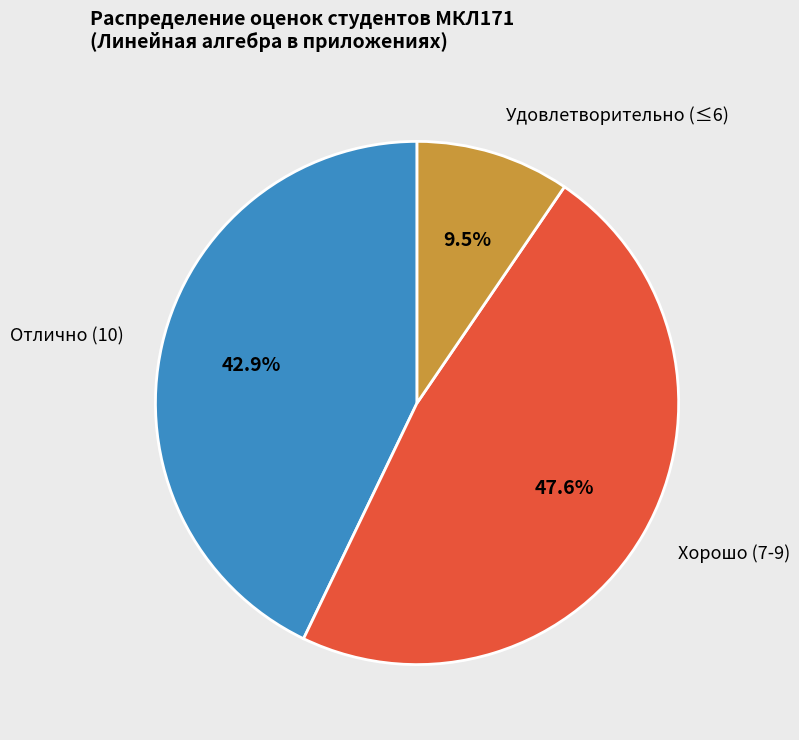

Is there any slice that represents more than half of the pie?

No